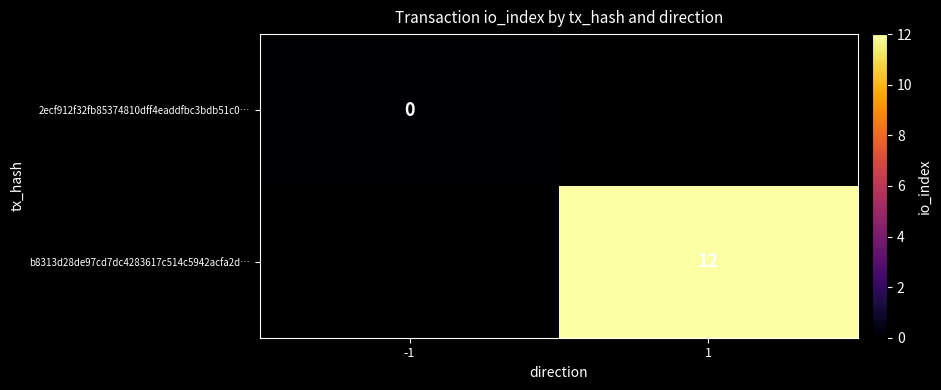

The value of b8313d28de97cd7dc4283617c514c5942acfa2d… at 1 is 12. True or false?

True